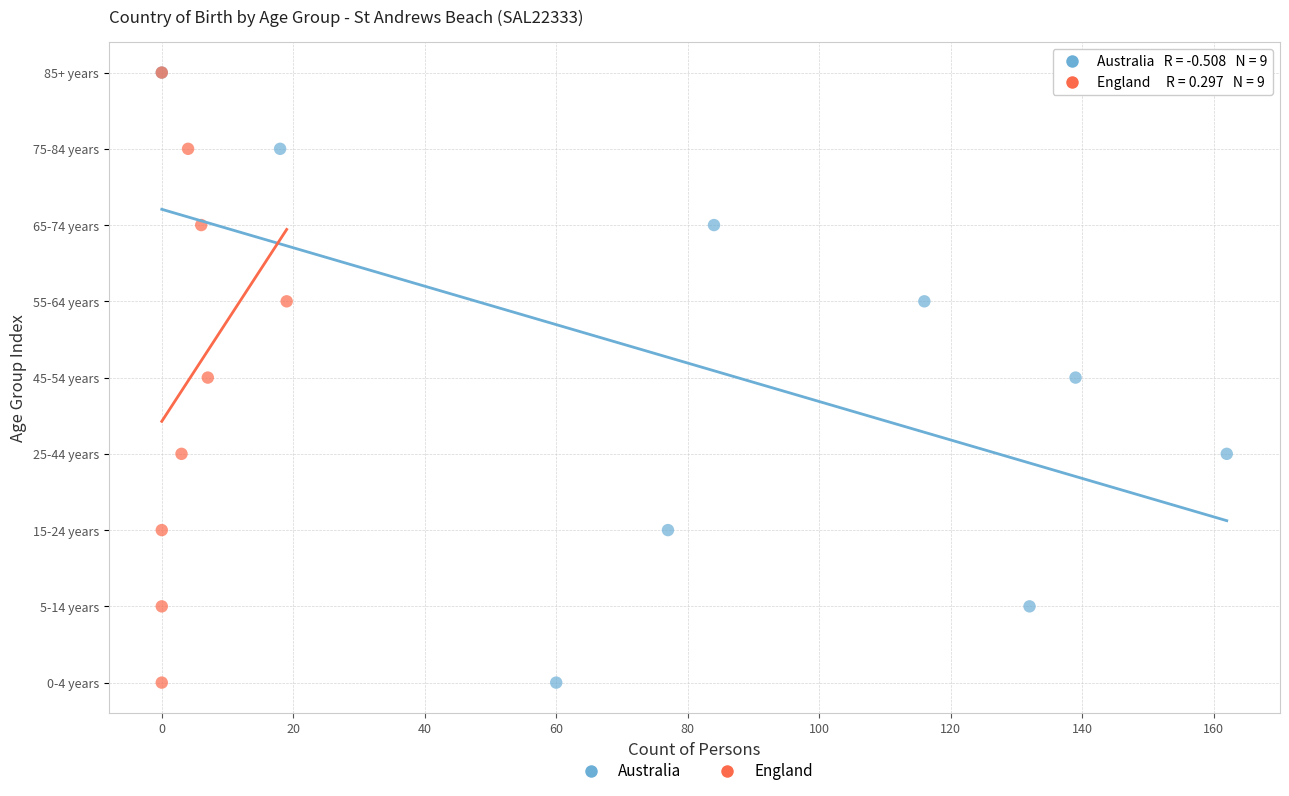

What are all the series names shown in the legend?

Australia, England